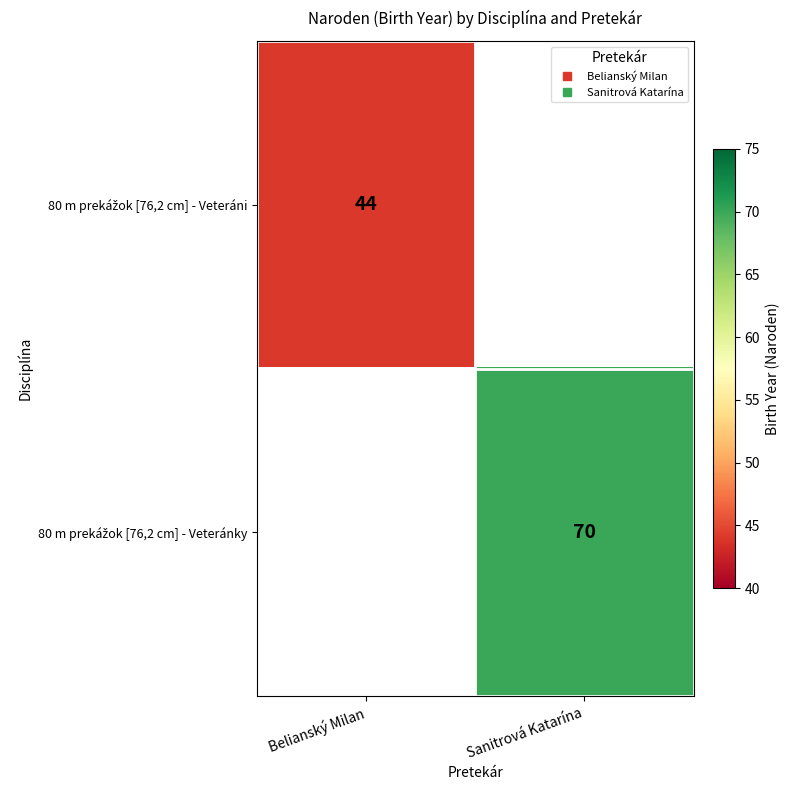

The 80 m prekážok [76,2 cm] - Veteráni series shows 10.1 at Belianský Milan. True or false?

False